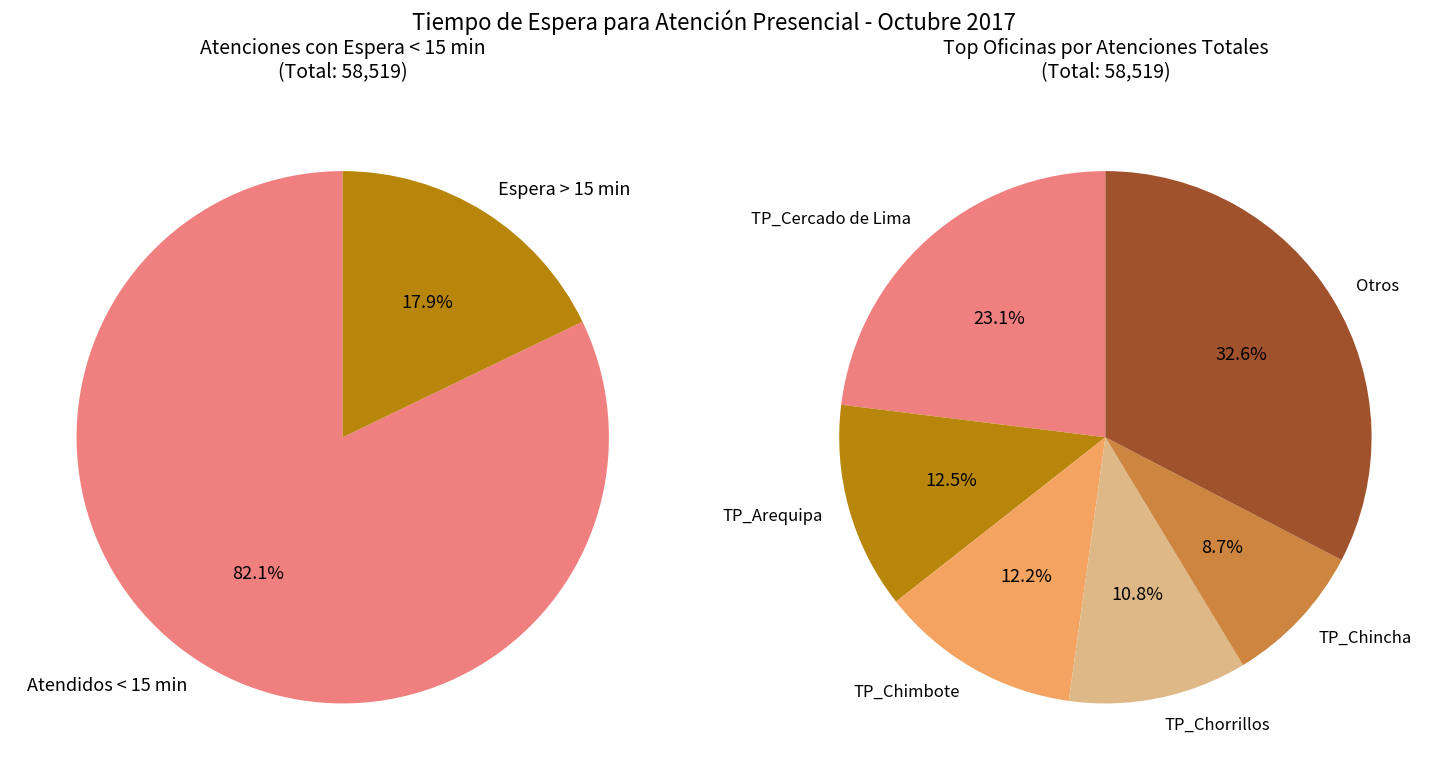

What is the total percentage of TP_Chincha and TP_Chorrillos?

19.4%